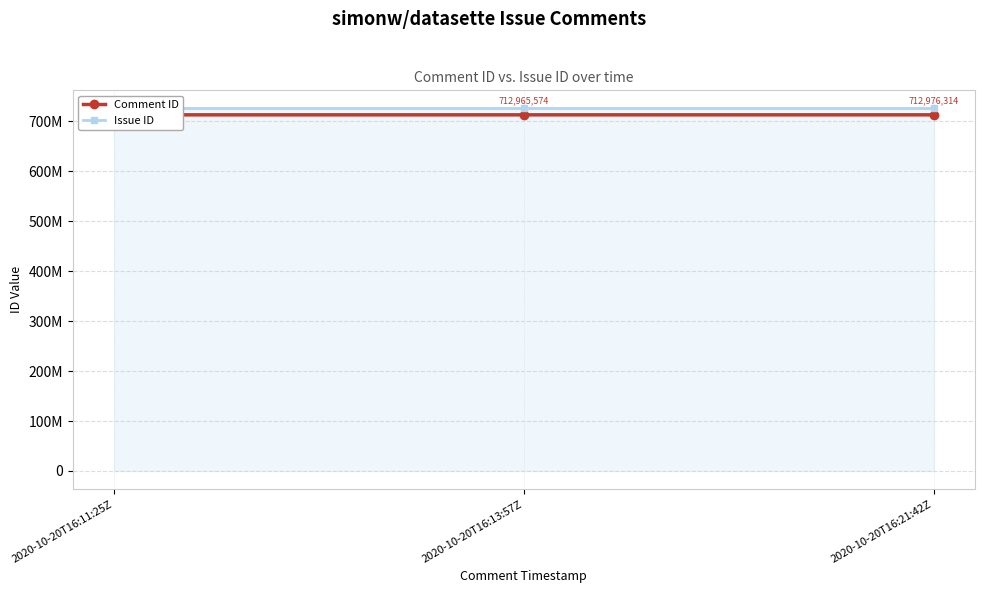

Reading right to left, extract all data points from this chart.

Comment ID: 712976314	712965574	712963959
Issue ID: 725743755	725743755	725743755